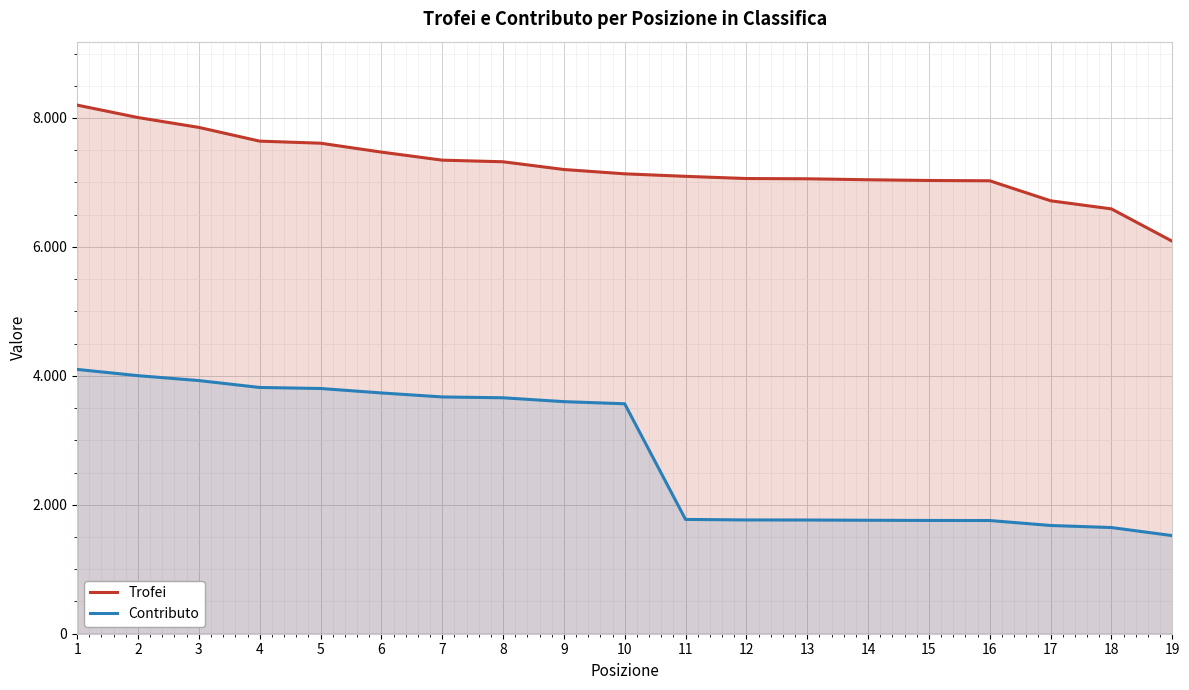

What is the value of the Contributo point at the 6th from the left?

3735